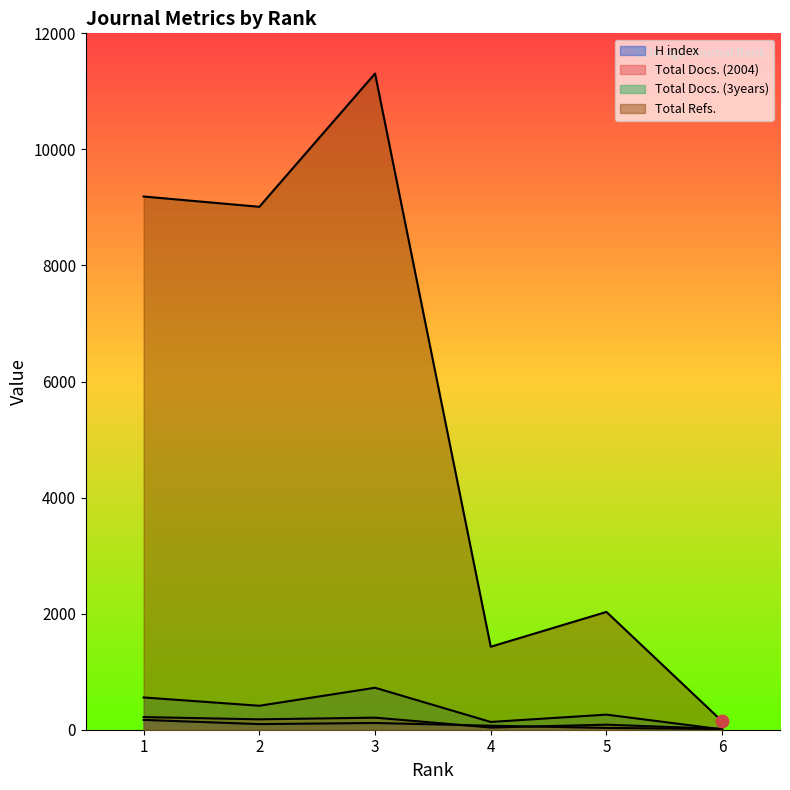

Which series has the largest total across all categories?

Total Refs.